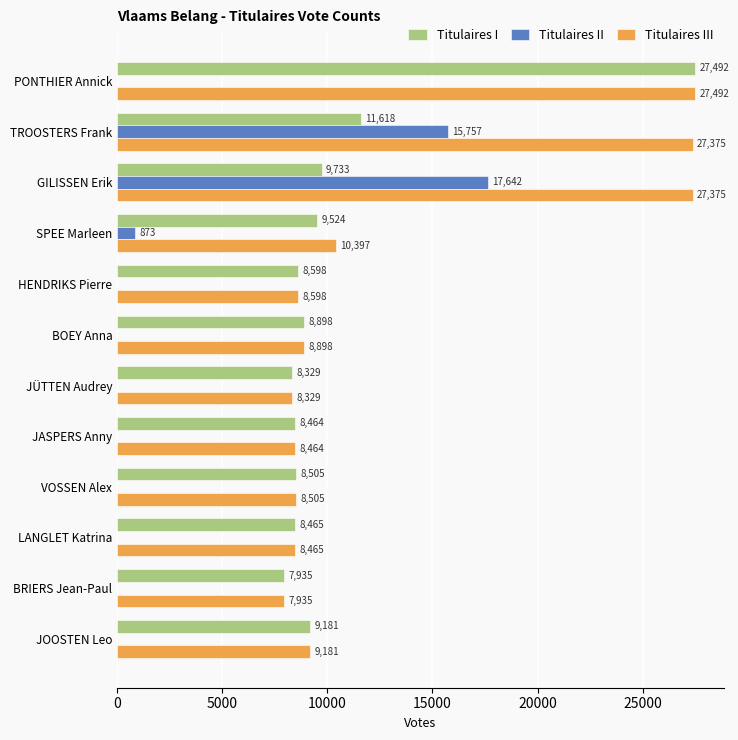

How many values in Titulaires II are above zero?

3